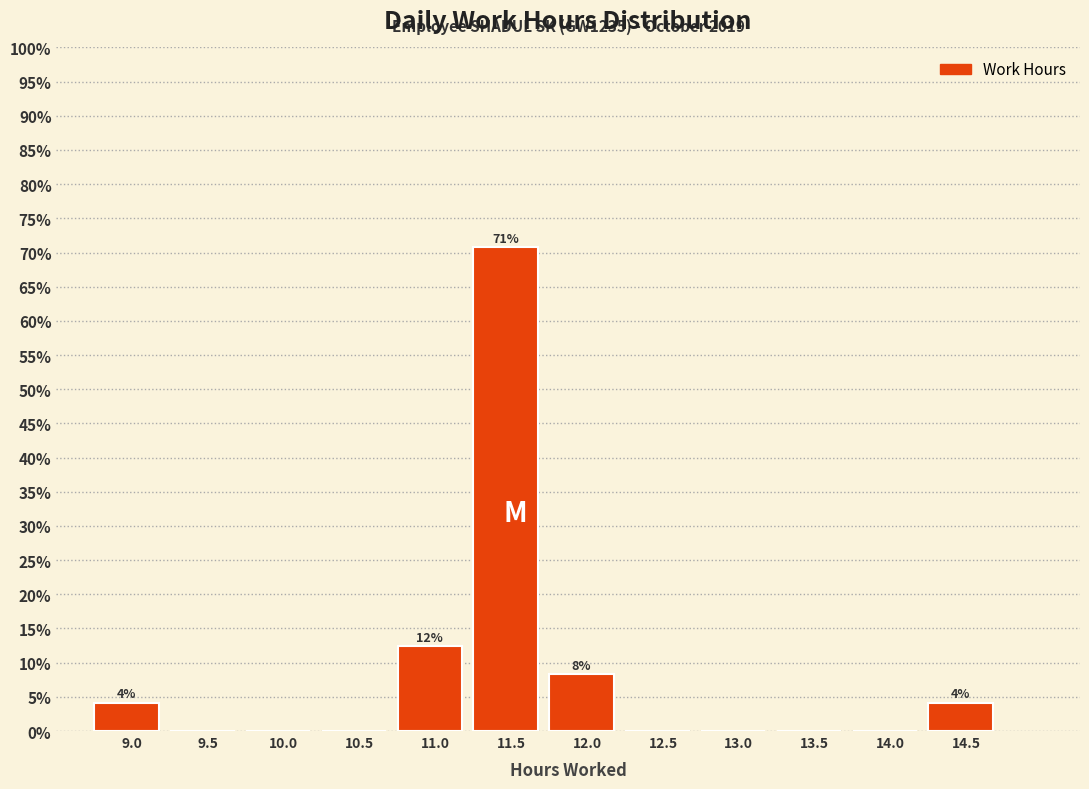

Reading left to right, extract all data points from this chart.

9.0=4.2	9.5=0.0	10.0=0.0	10.5=0.0	11.0=12.5	11.5=70.8	12.0=8.3	12.5=0.0	13.0=0.0	13.5=0.0	14.0=0.0	14.5=4.2